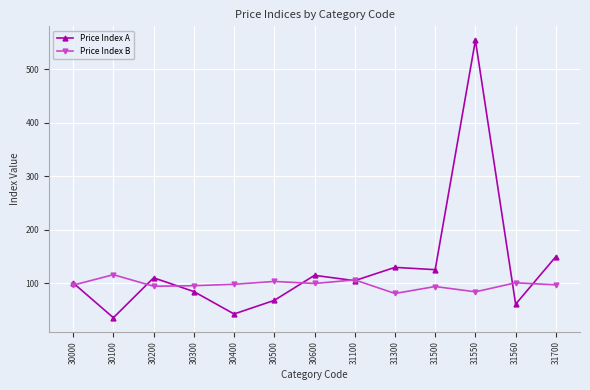

List the series in order of their peak value, lowest first.

Price Index B, Price Index A